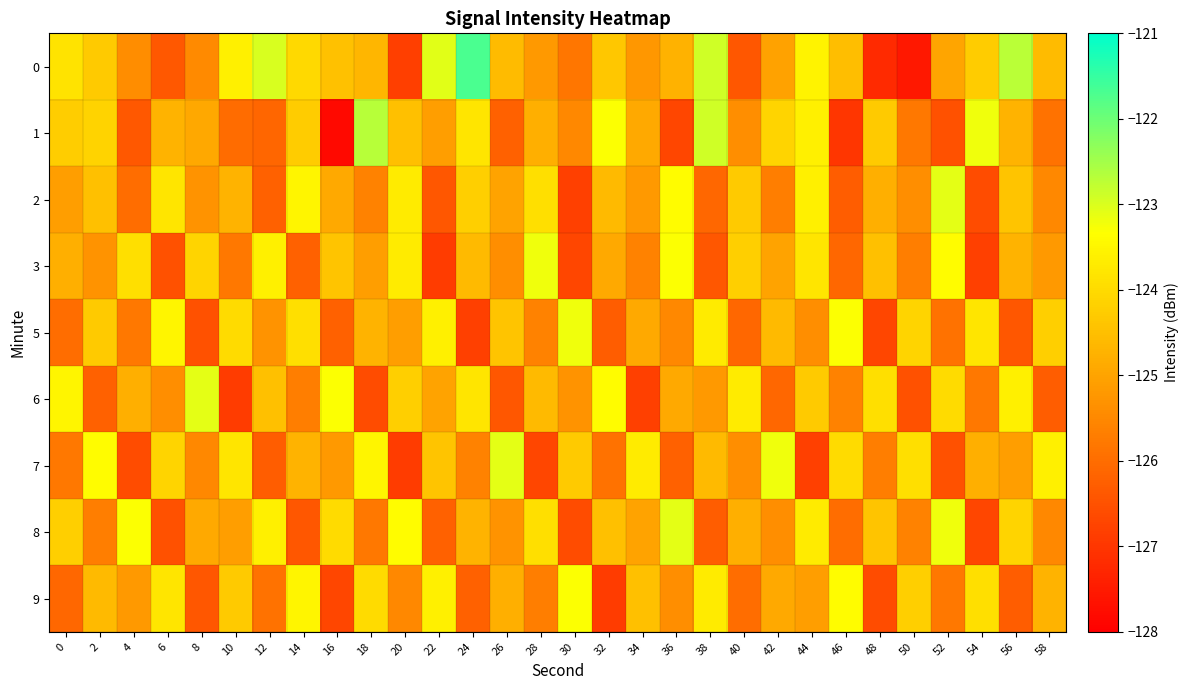

What is the total value across all series at 40?

-1126.3